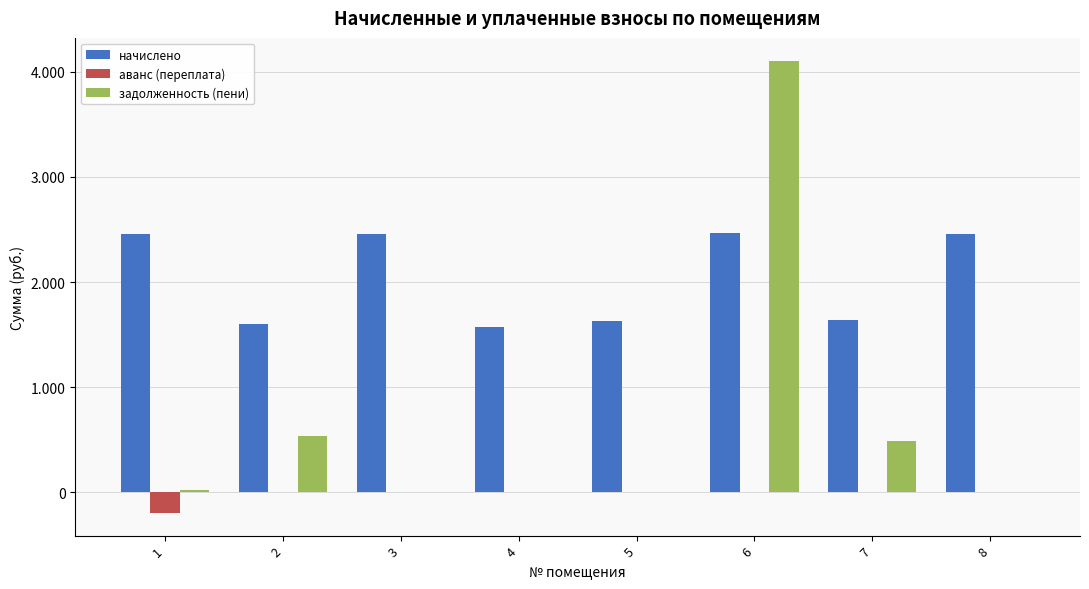

What is the greatest value displayed?

4105.9